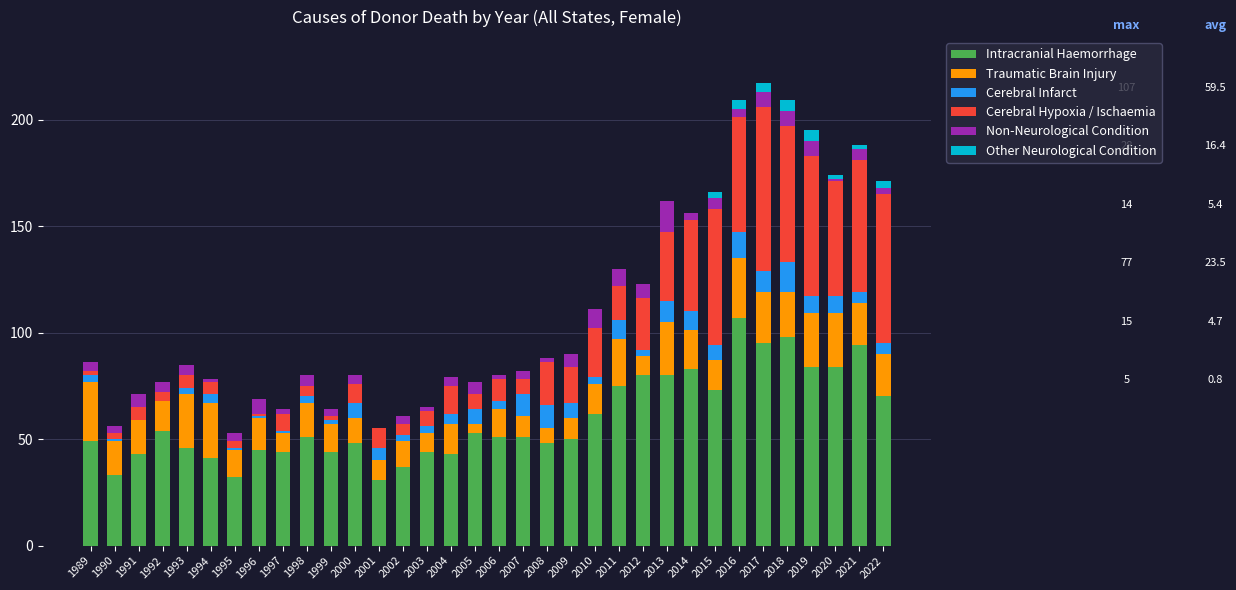

Are the bars horizontal?

No